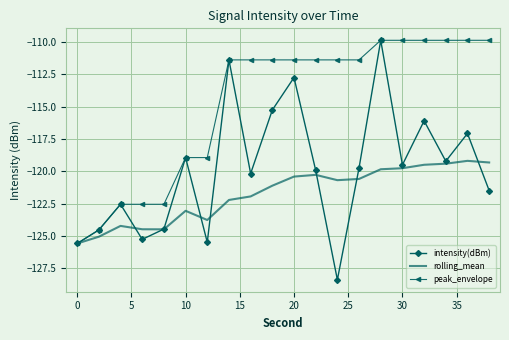

Which series has the widest spread of values?

intensity(dBm)